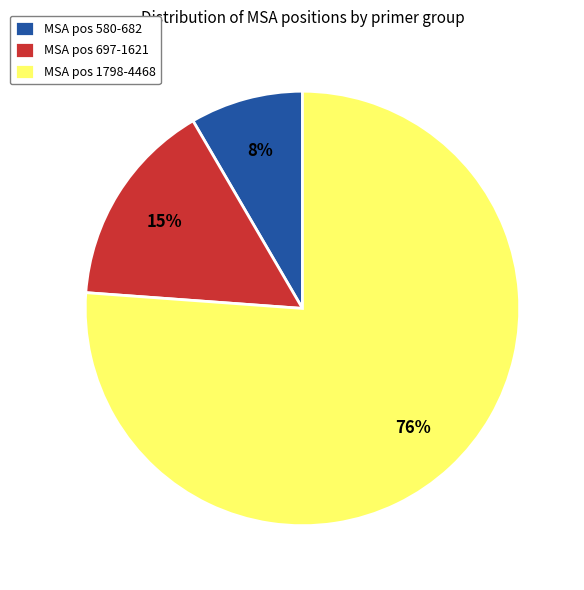

Do MSA pos 580-682 and MSA pos 697-1621 together represent more than half of the pie?

No